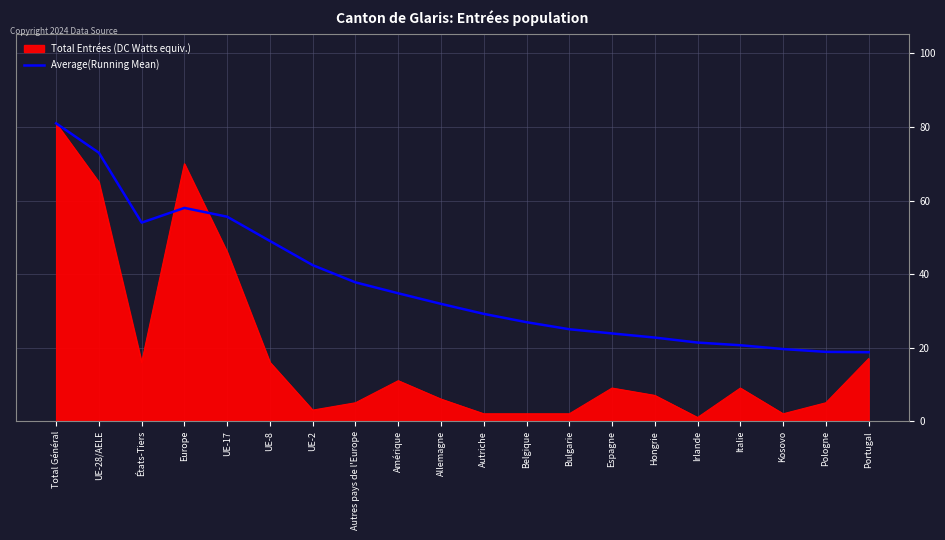

What position from the right is UE-2?

14